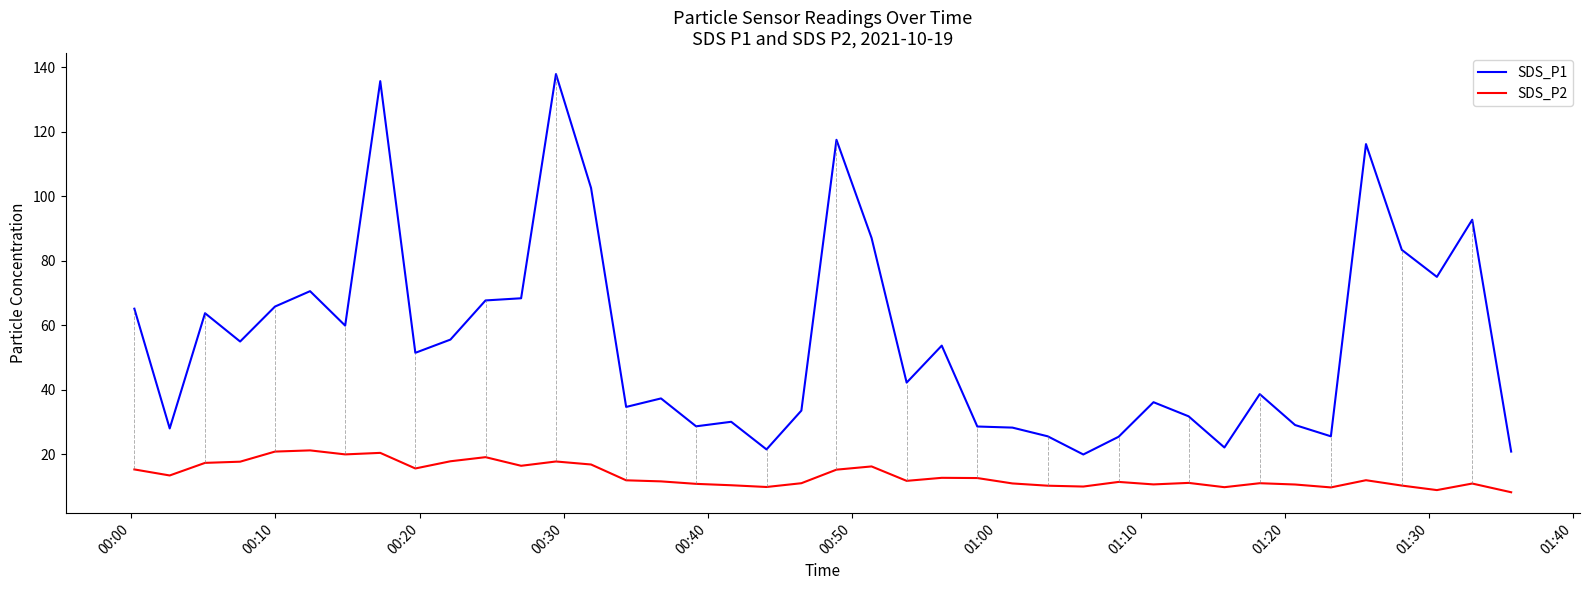

True or false: SDS_P2 and SDS_P1 cross at least once.

False